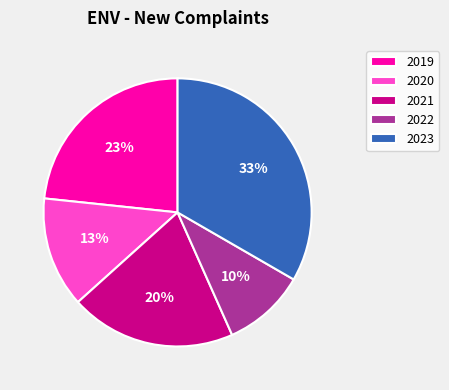

Which has a higher value, 2019 or 2022?

2019